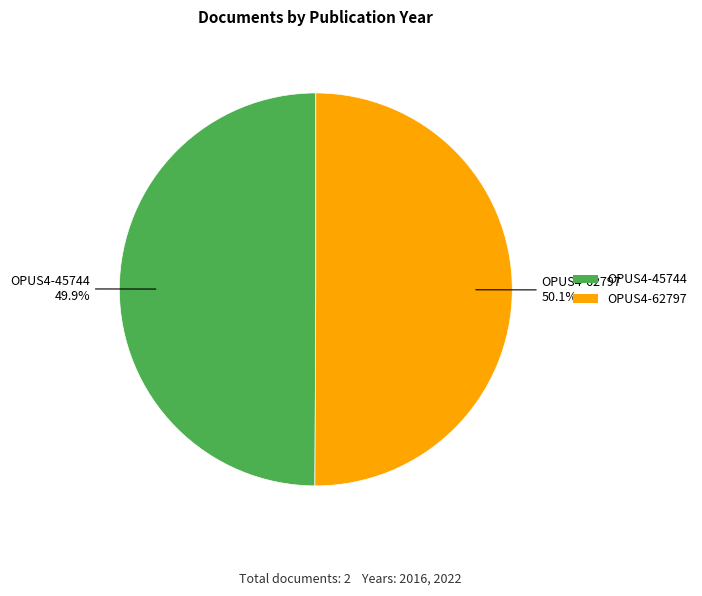

How many slices are in this pie chart?

2